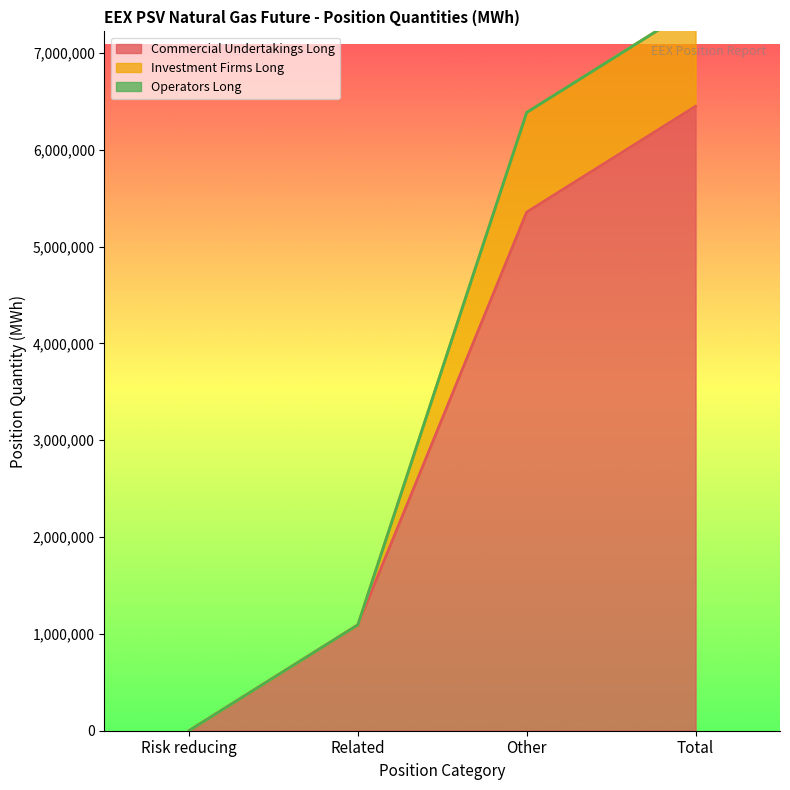

True or false: Commercial Undertakings Long has more than 2 interior local peaks.

False